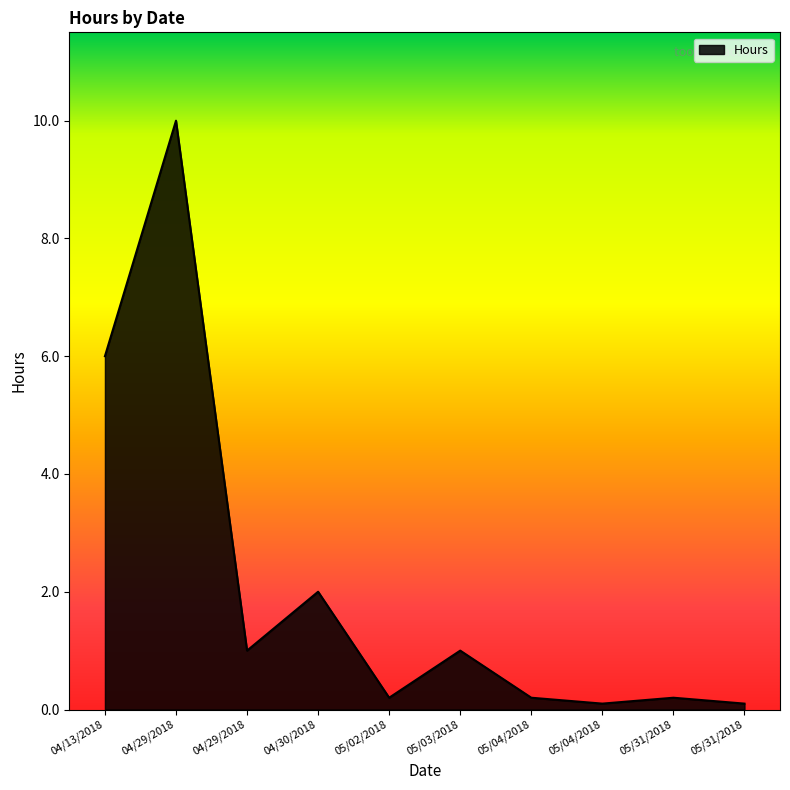

What is the difference between the maximum and second lowest values?

9.9